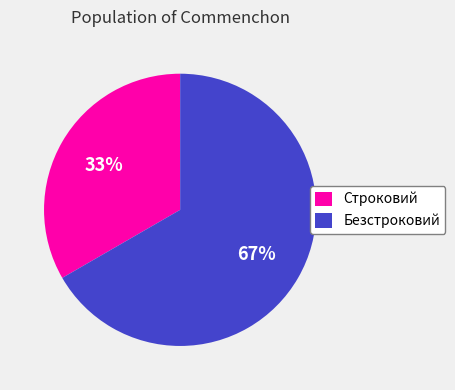

Which slice is the smallest?

Строковий